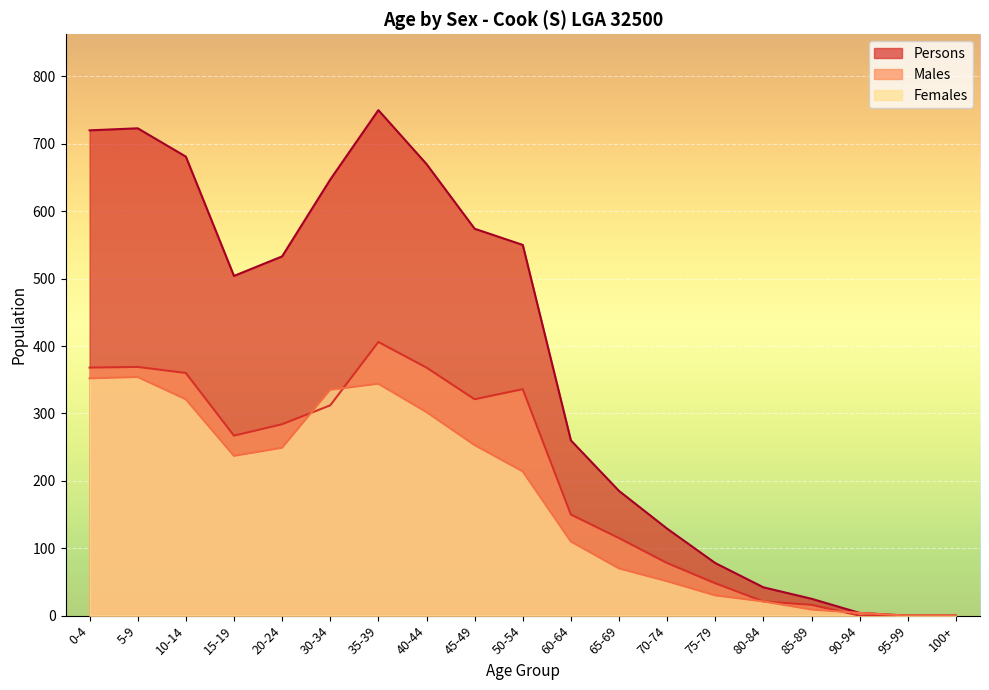

How many values in the Females series exceed 214?

9